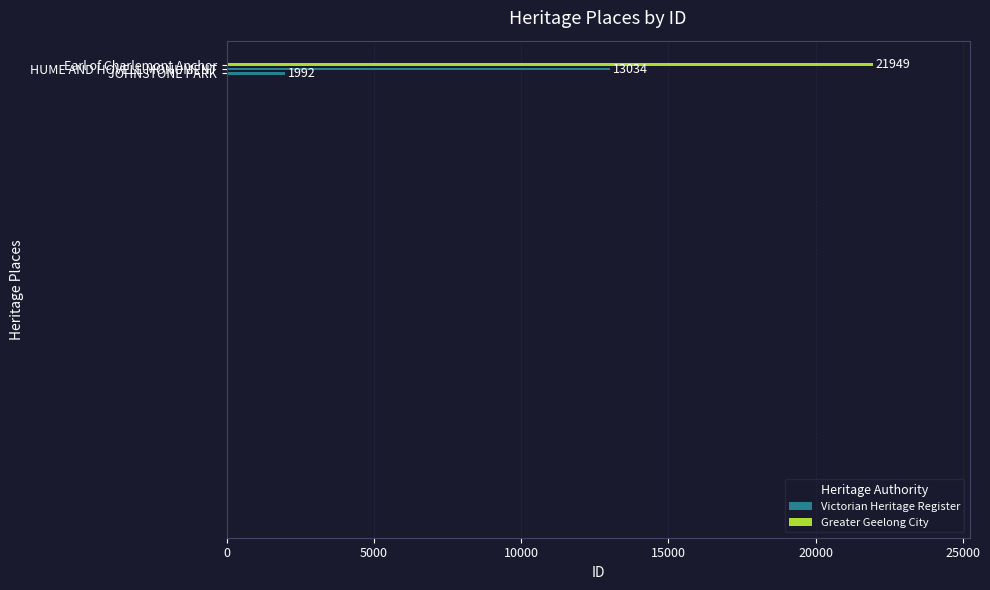

Does the chart contain any negative values?

No